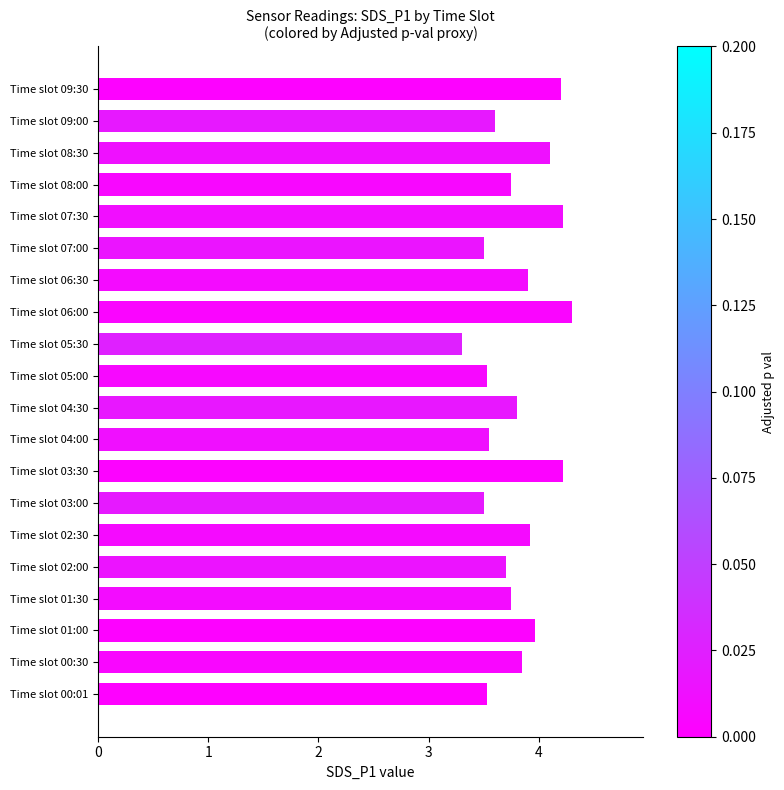

What is the ratio of the value at Time slot 08:30 to the value at Time slot 06:00?

1.0